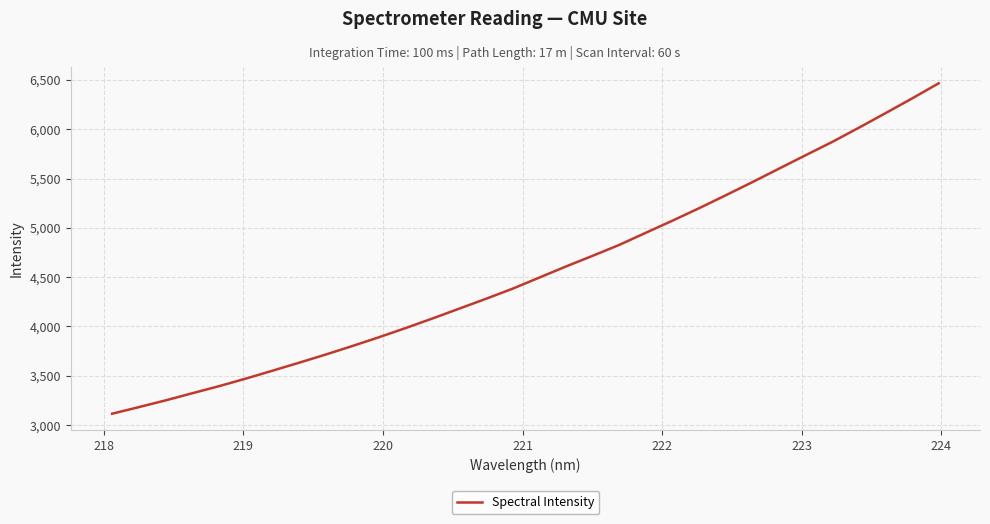

What is the difference between the maximum and minimum values?

3350.8